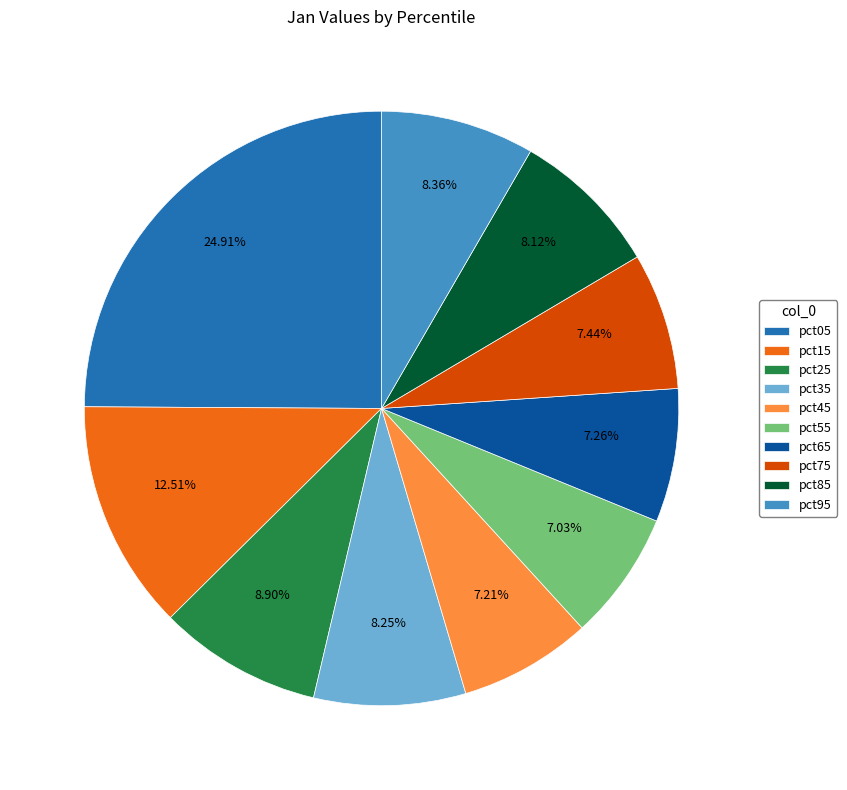

To the nearest percent, what is the average slice percentage?

10%